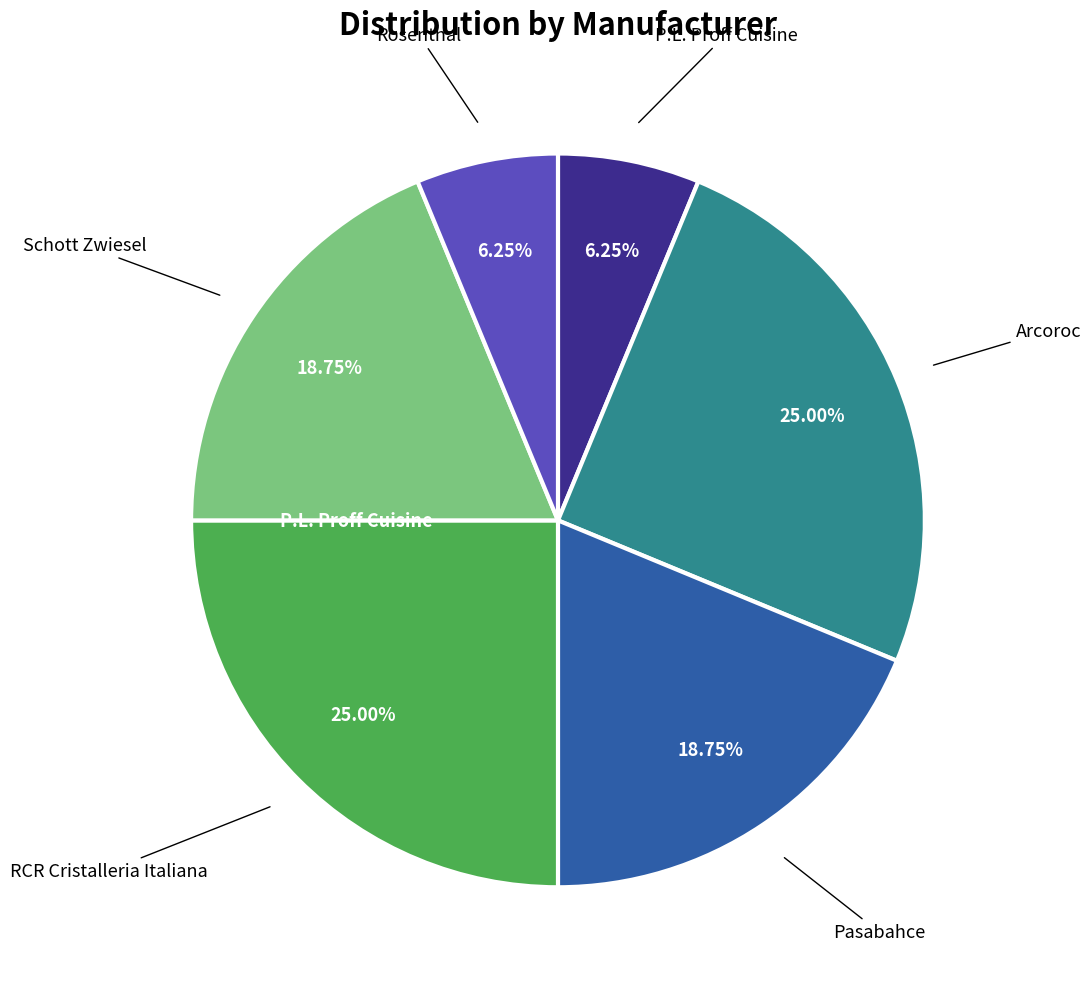

Does any single category account for the majority?

No